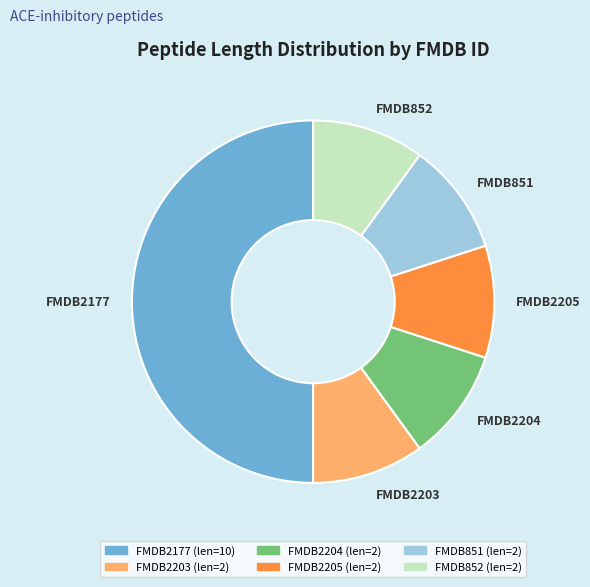

Does FMDB2203 represent more than half of the total?

No